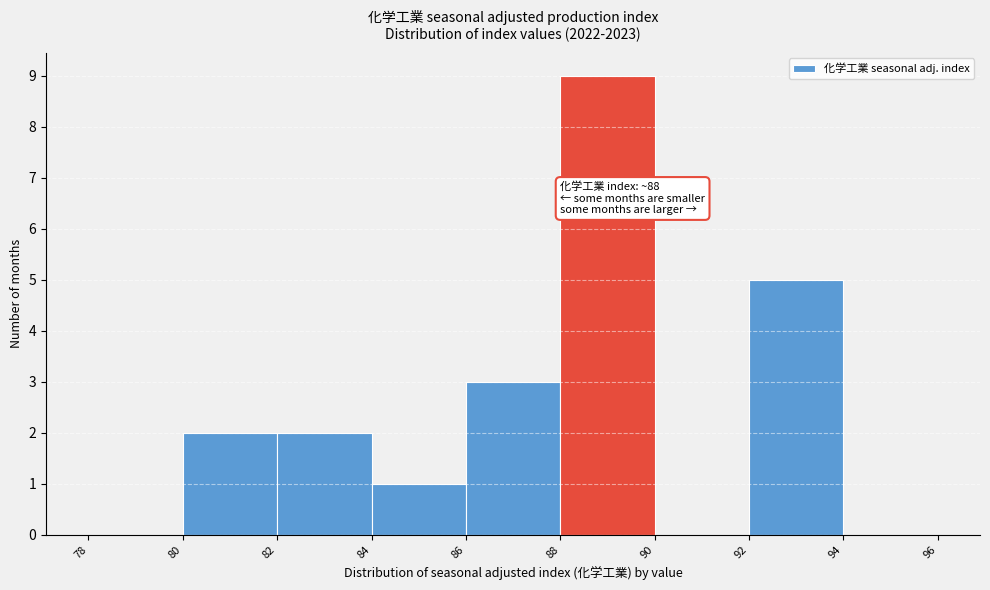

Over which range of the x-axis is the bar tallest?

88 to 90